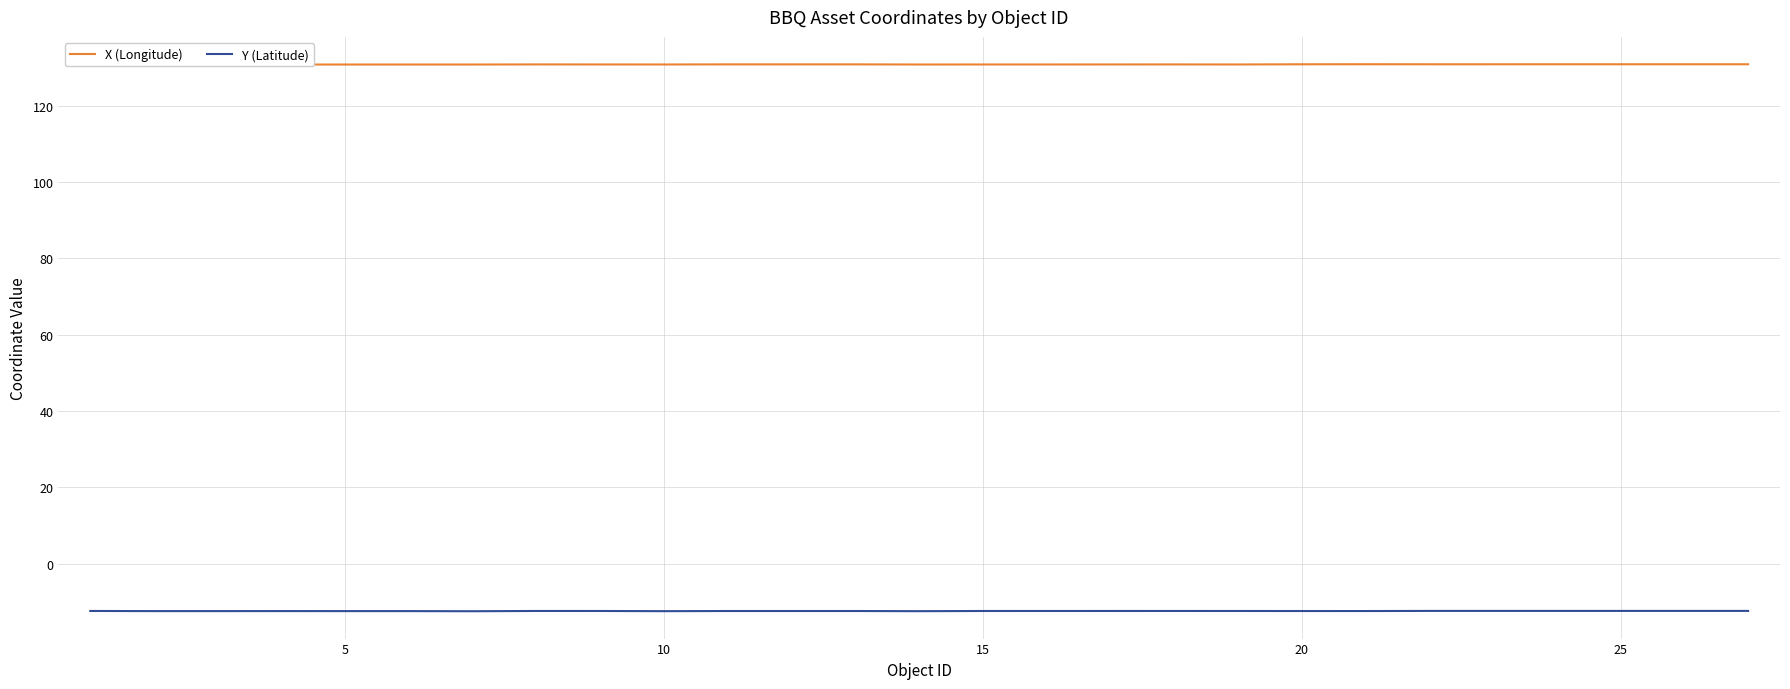

True or false: X (Longitude) and Y (Latitude) intersect in this chart.

False